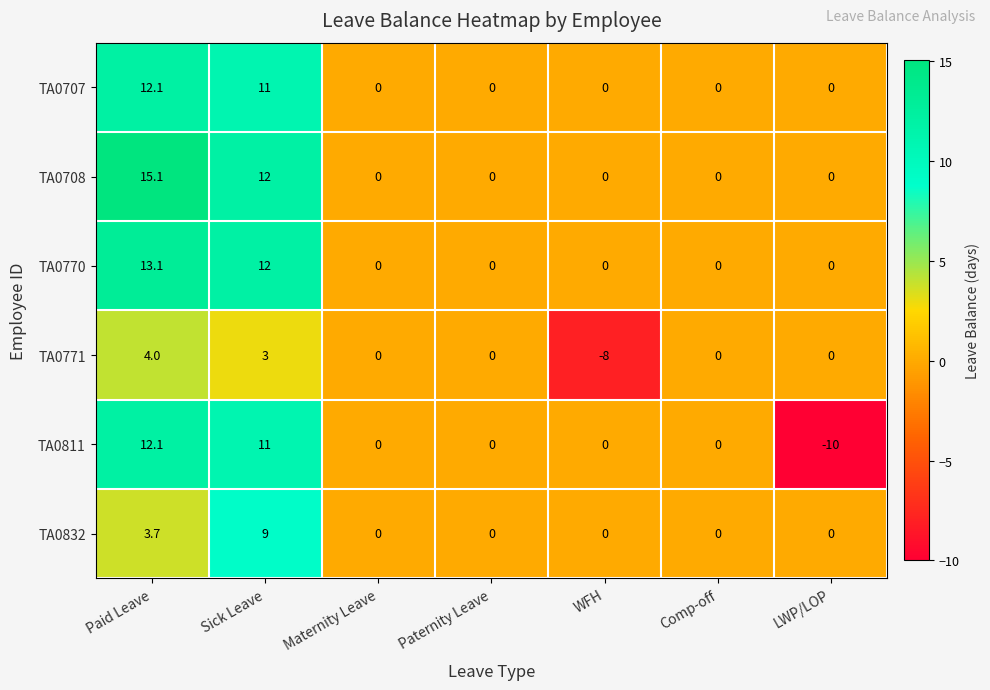

What is the greatest value displayed?

15.1